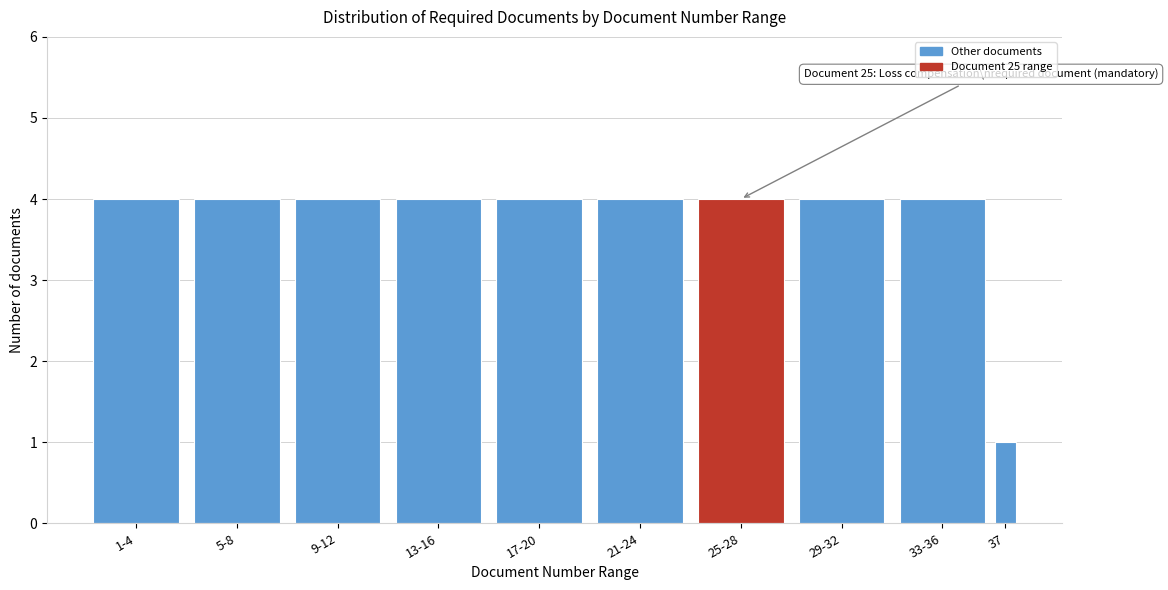

Reading right to left, what are all the values shown in this chart?

1	4	4	4	4	4	4	4	4	4